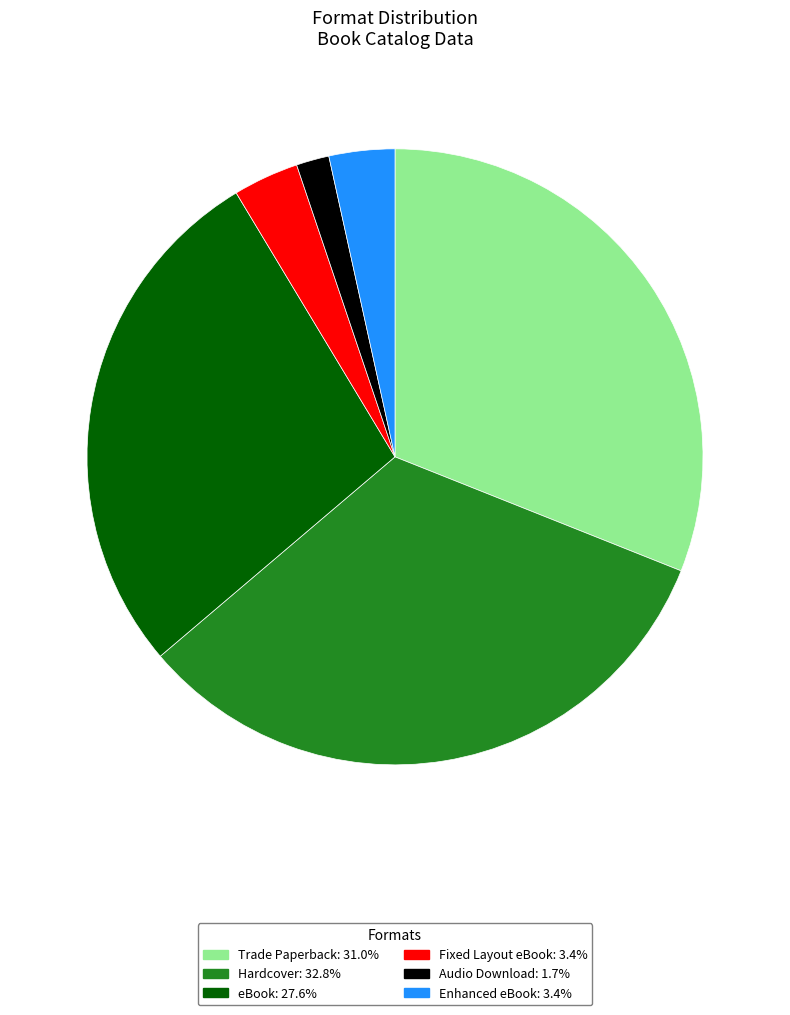

True or false: Trade Paperback accounts for 17% of the total.

False